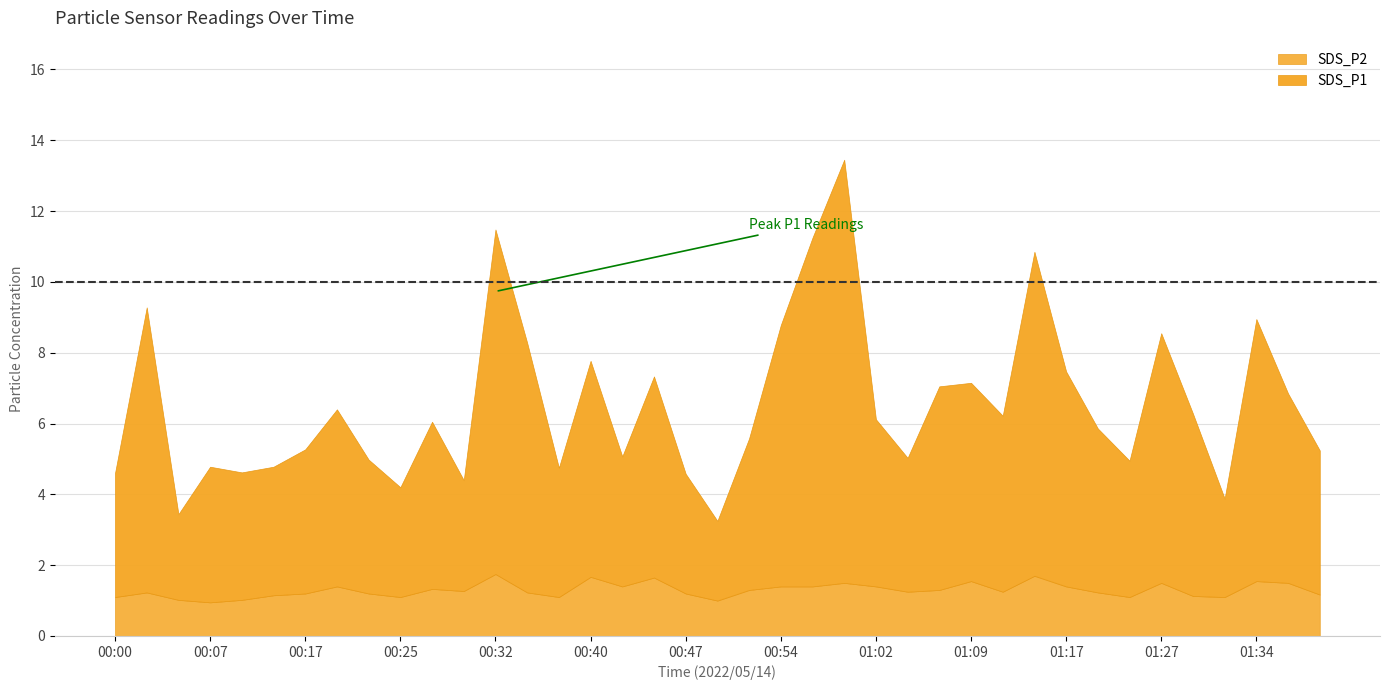

What are all the series names shown in the legend?

SDS_P2, SDS_P1